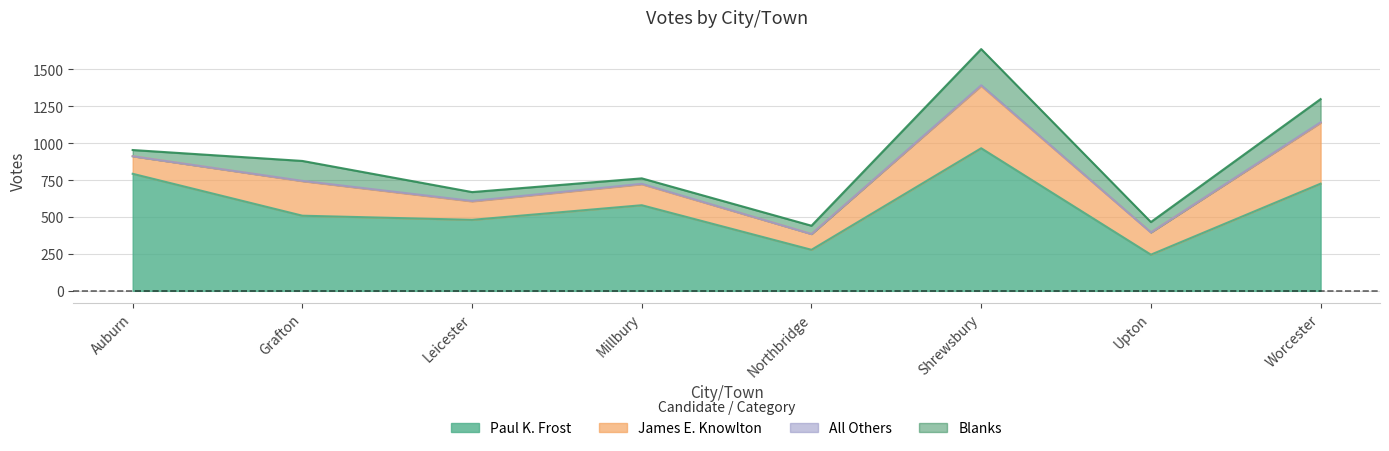

What are all the series names shown in the legend?

Paul K. Frost, James E. Knowlton, All Others, Blanks